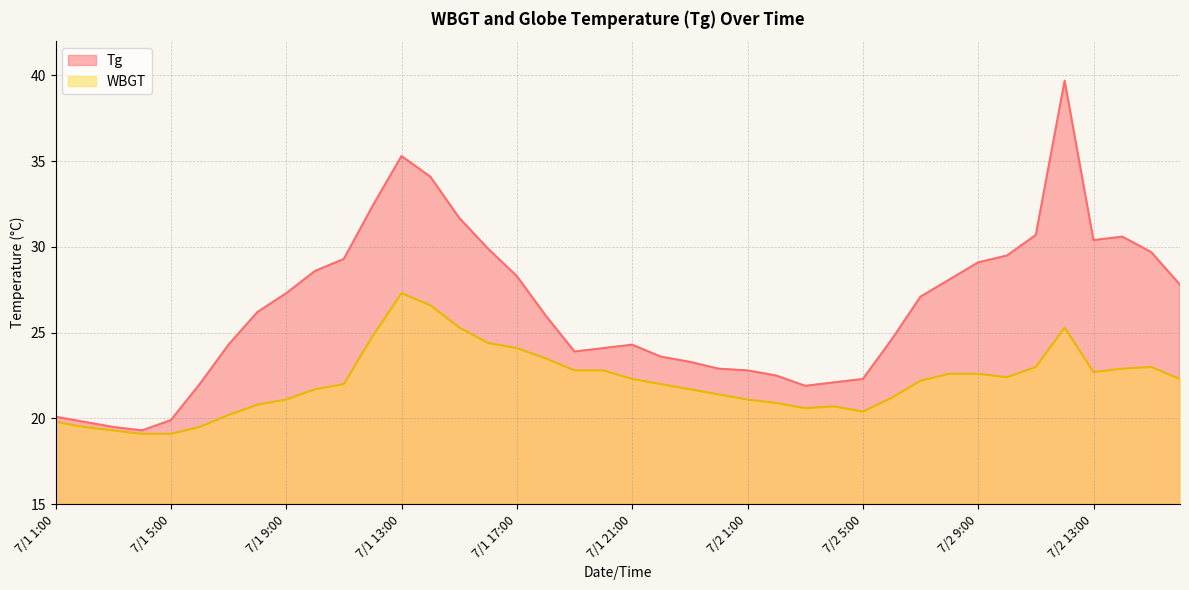

What is the sum of all Tg values?

1055.0